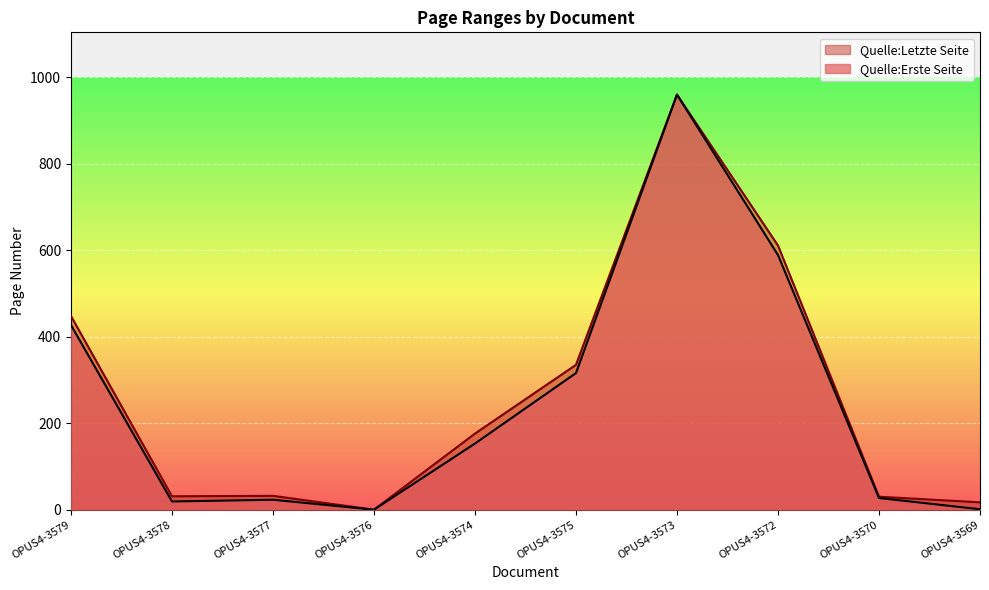

What is the label of the 1st point from the right?

OPUS4-3569